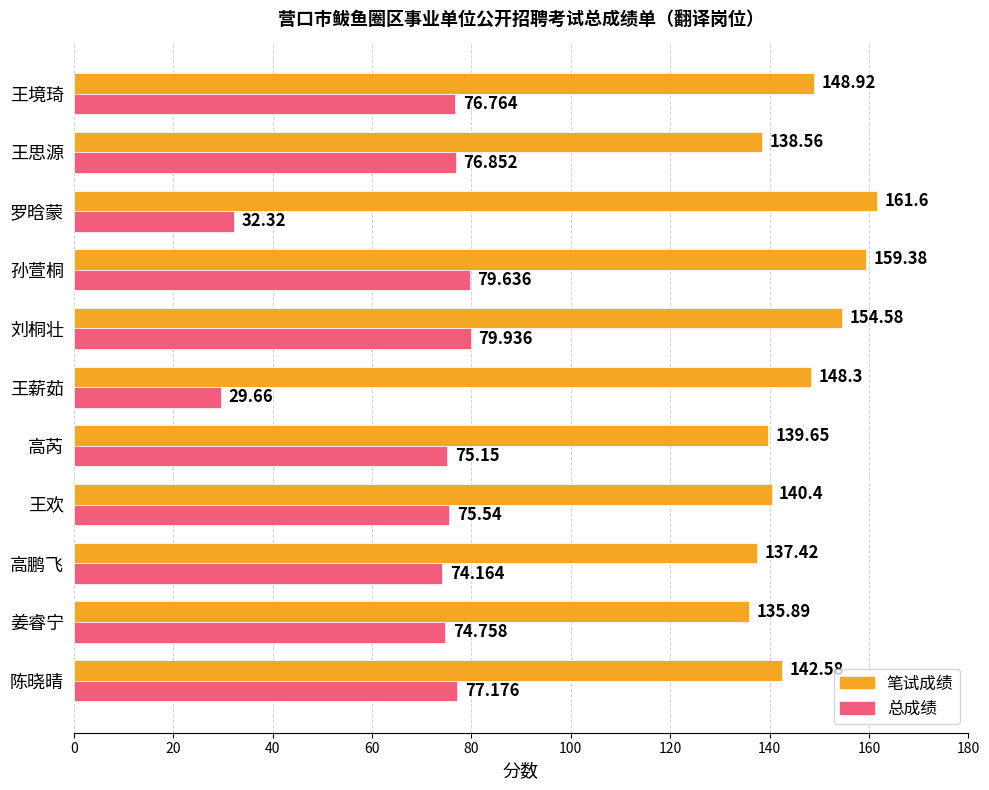

At which category is the sum across all series the highest?

孙萱桐